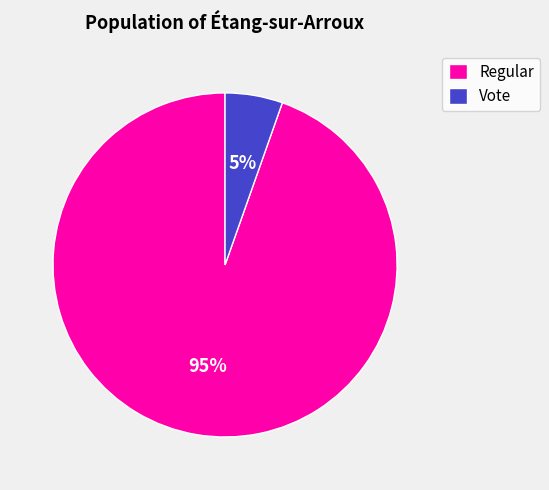

How many segments does this pie chart have?

2